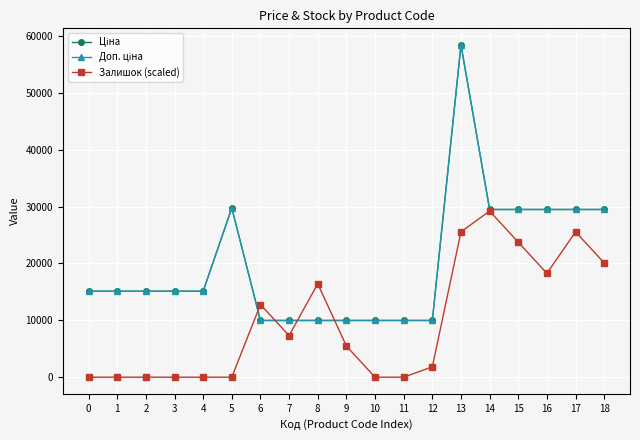

Does the chart have visible grid lines?

Yes